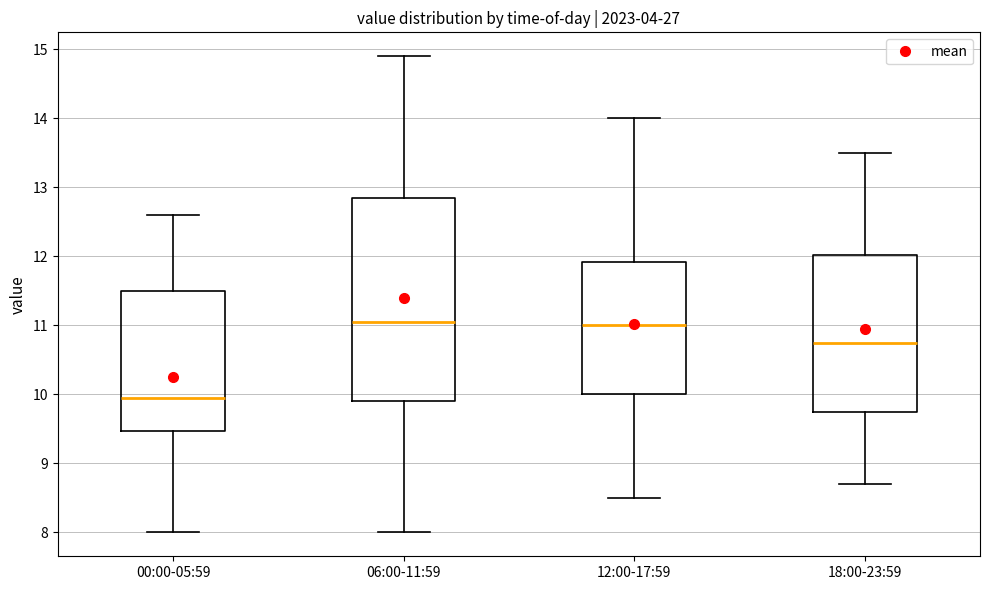

Reading left to right, transcribe this box plot: for each box, give where its median line is, the range the box spans, and where its two whiskers end, as read against the y-axis. The values are not printed on the chart, so give them approximately, as read against the axis.

00:00-05:59: median 10.0, box 9.5 to 11.5, whiskers 8.0 to 12.6
06:00-11:59: median 11.1, box 9.9 to 12.9, whiskers 8.0 to 14.9
12:00-17:59: median 11.0, box 10.0 to 11.9, whiskers 8.5 to 14.0
18:00-23:59: median 10.8, box 9.8 to 12.0, whiskers 8.7 to 13.5